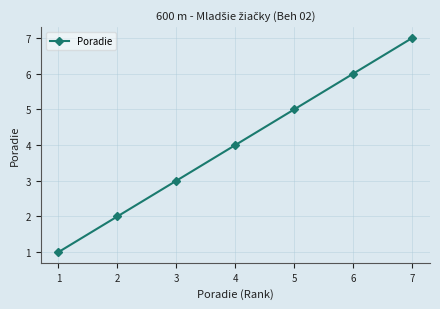

What is the difference between the values at 5 and 4?

1